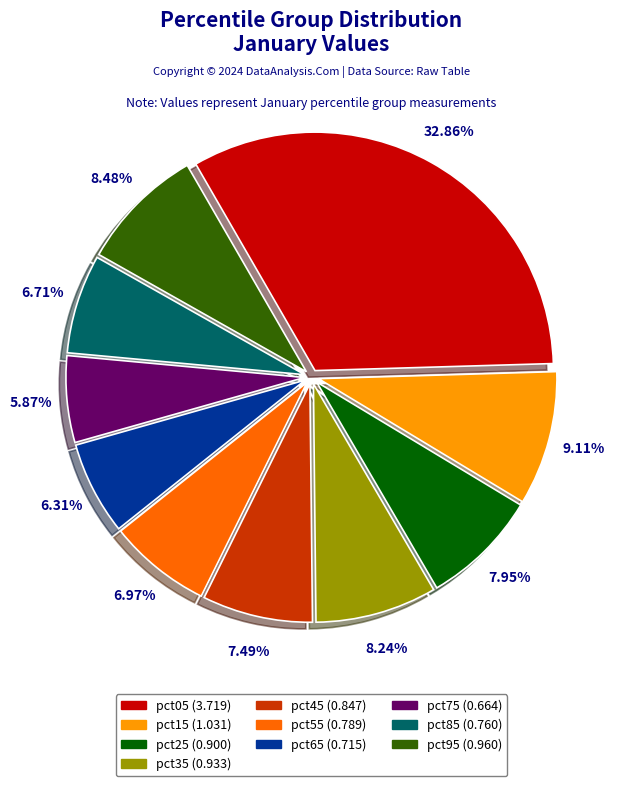

Which category has the biggest portion of the pie?

pct05